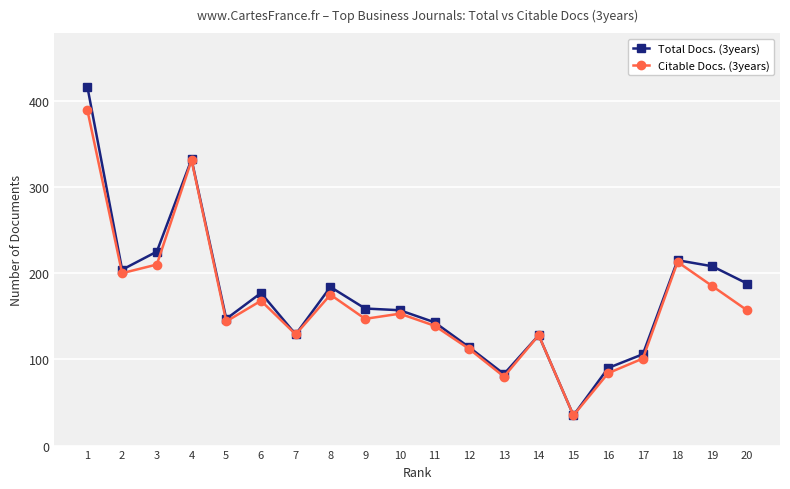

Is the value of Total Docs. (3years) at 18 greater than the value of Citable Docs. (3years) at 1?

No